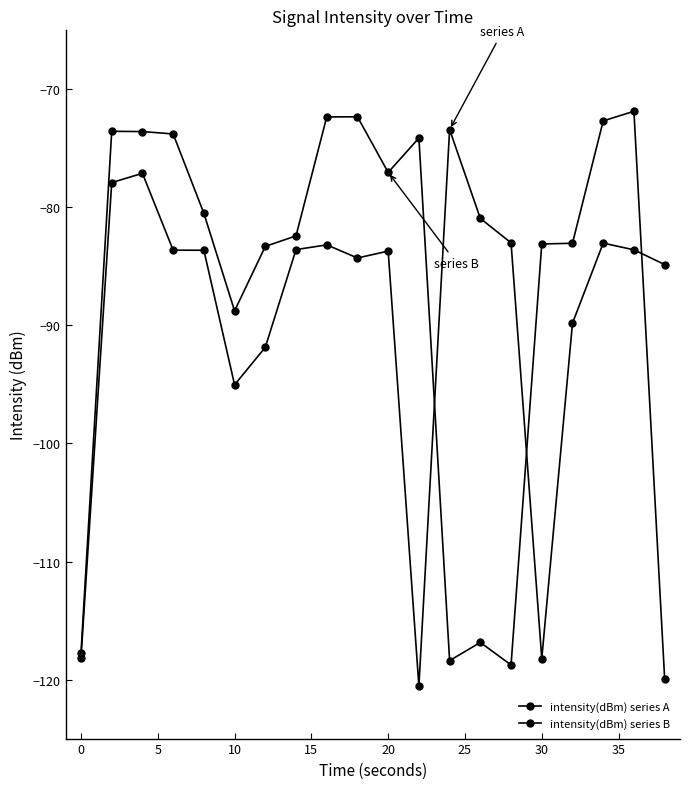

Which series has the largest range (max minus min)?

intensity(dBm) series B